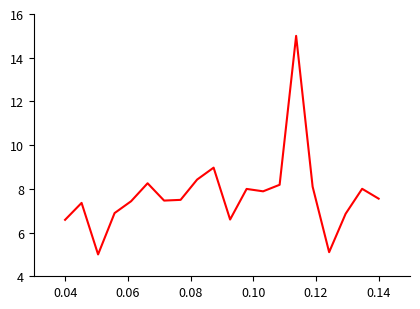

How many values are below 7?

6